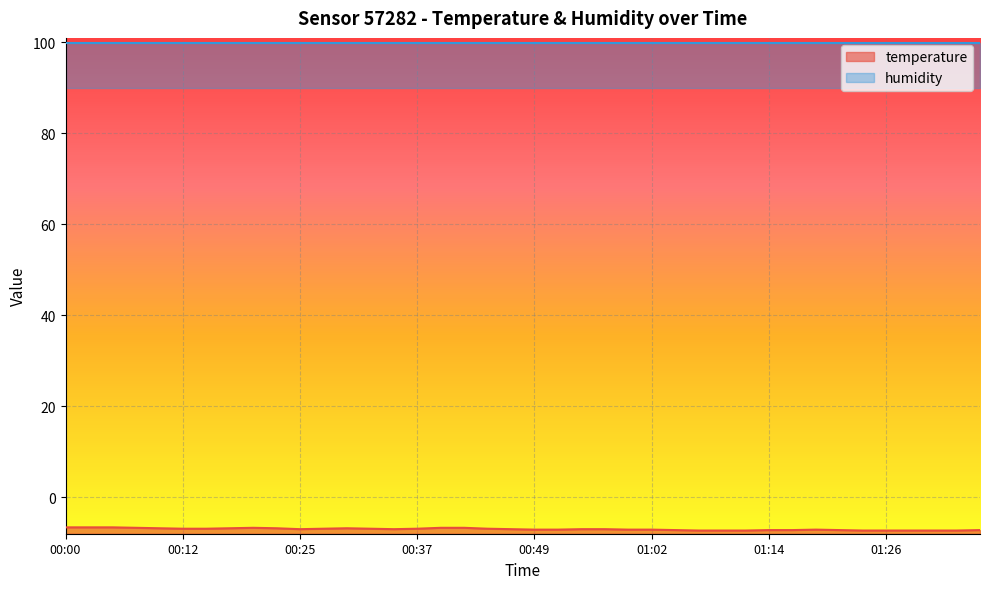

Reading left to right, transcribe all the data shown in this chart.

00:00=-6.6	00:03=-6.6	00:05=-6.6	00:08=-6.7	00:10=-6.8	00:12=-6.9	00:15=-6.9	00:17=-6.8	00:20=-6.7	00:22=-6.8	00:25=-7.0	00:27=-6.9	00:30=-6.8	00:32=-6.9	00:35=-7.0	00:37=-6.9	00:40=-6.7	00:42=-6.7	00:44=-6.9	00:47=-7.0	00:49=-7.1	00:52=-7.1	00:54=-7.0	00:57=-7.0	00:59=-7.1	01:02=-7.1	01:04=-7.2	01:06=-7.3	01:09=-7.3	01:11=-7.3	01:14=-7.2	01:16=-7.2	01:19=-7.1	01:21=-7.2	01:24=-7.3	01:26=-7.3	01:28=-7.3	01:31=-7.3	01:33=-7.3	01:36=-7.2